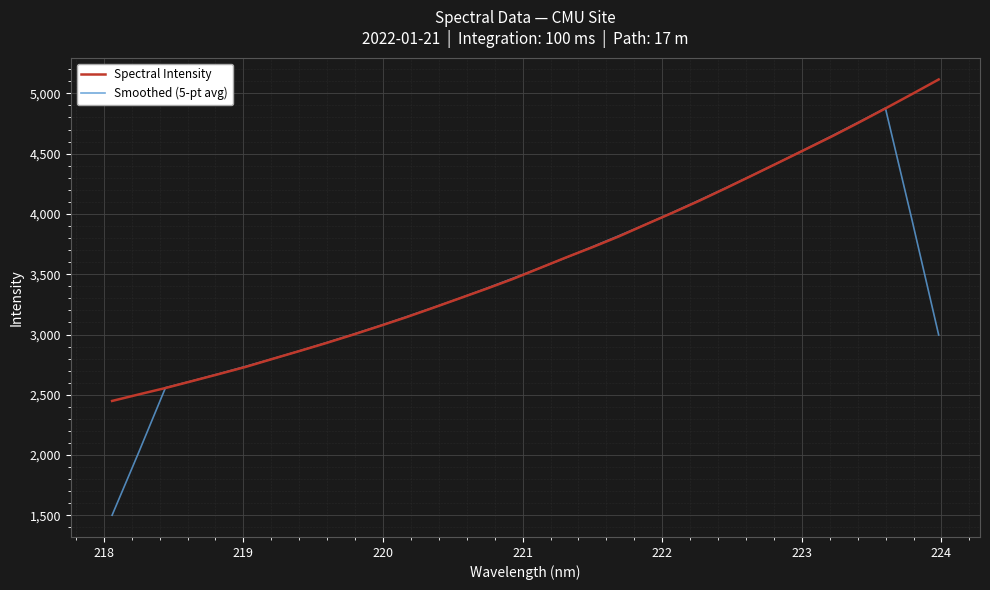

What is the minimum value for Smoothed (5-pt avg)?

1501.8